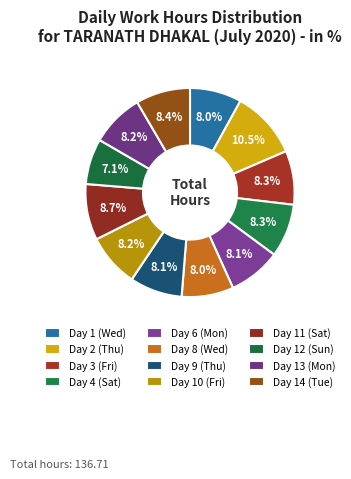

Approximately how many times larger is the value at Day 8 (Wed) compared to Day 3 (Fri)?

1.0